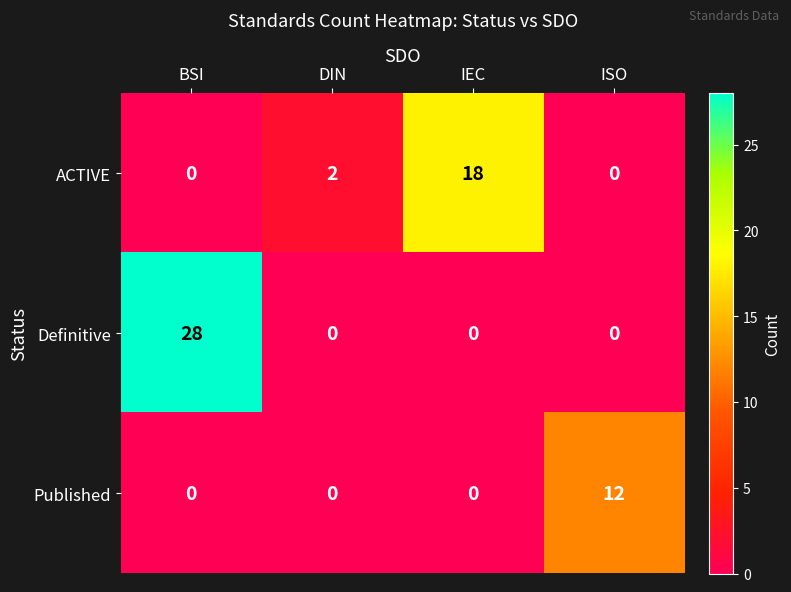

The Definitive series shows 7 at BSI. True or false?

False